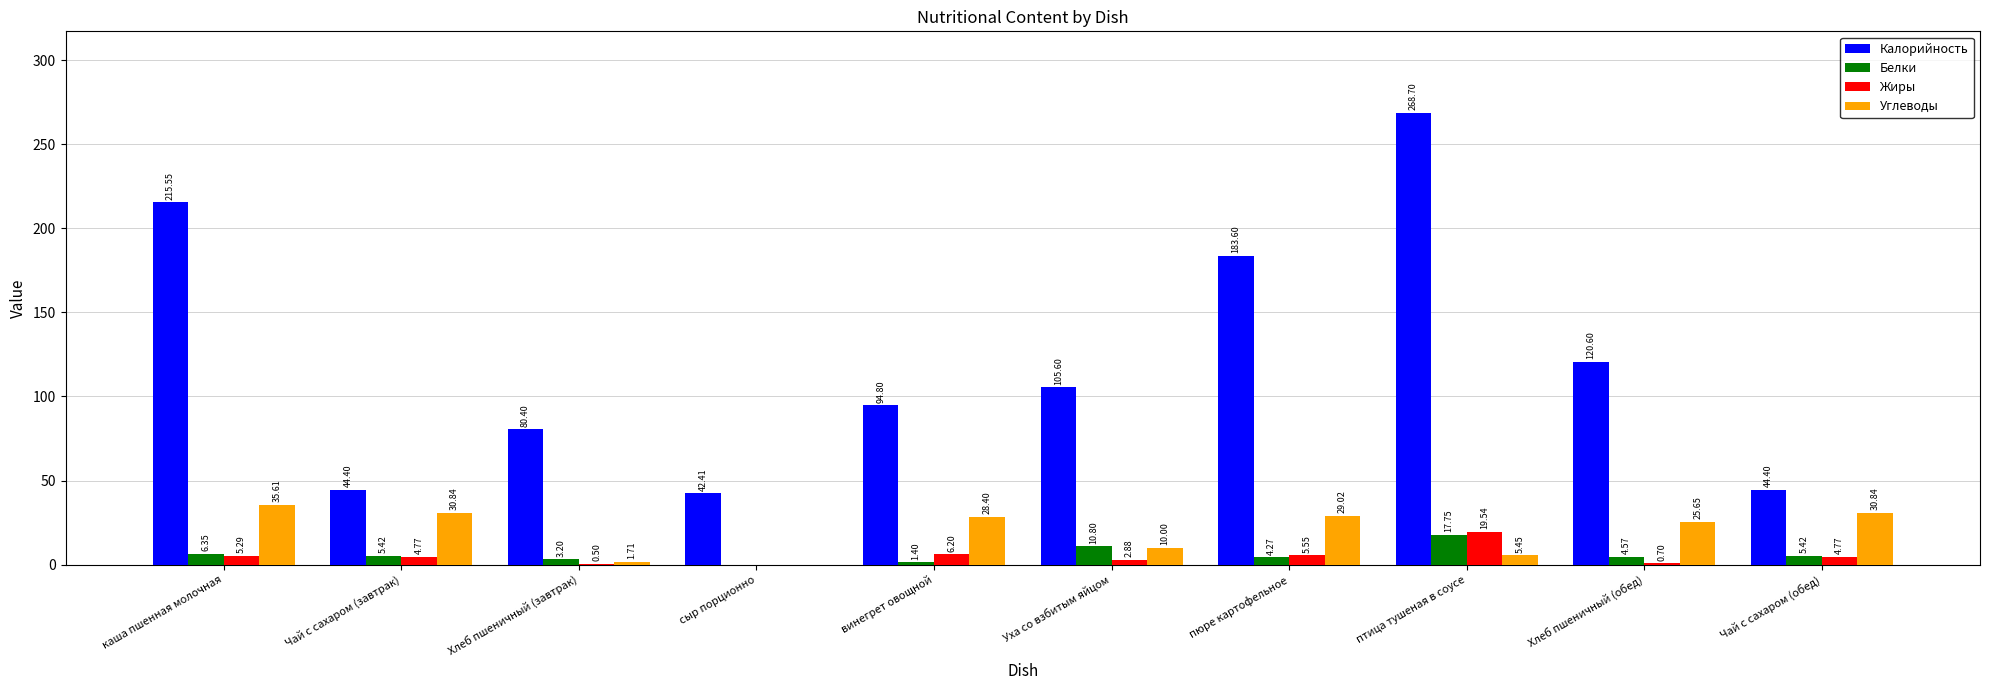

At which label does Жиры first exceed 4?

каша пшенная молочная